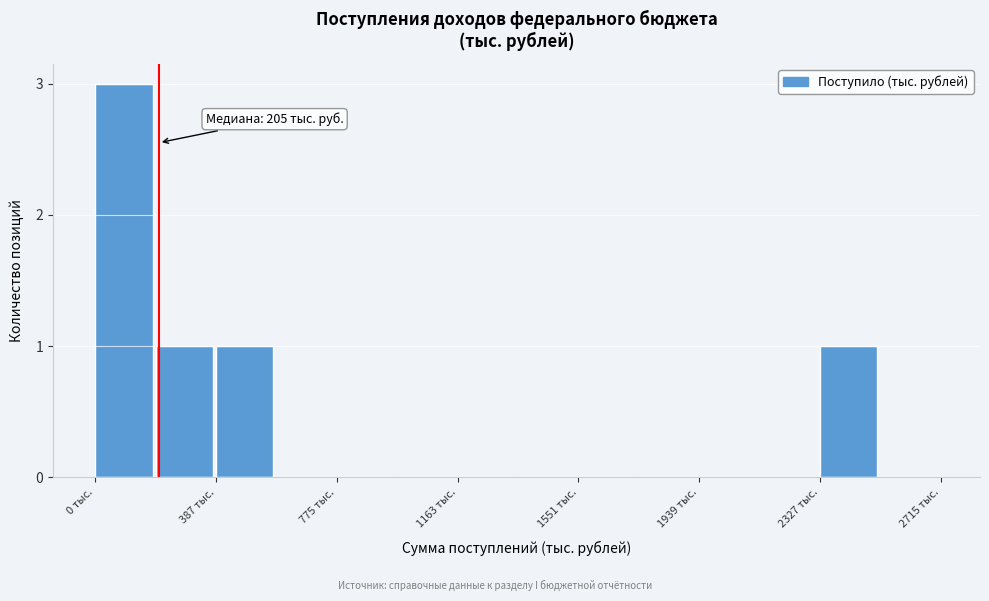

Around what value on the x-axis is the tallest bar? Give the approximate position of its centre, as read against the axis.

100